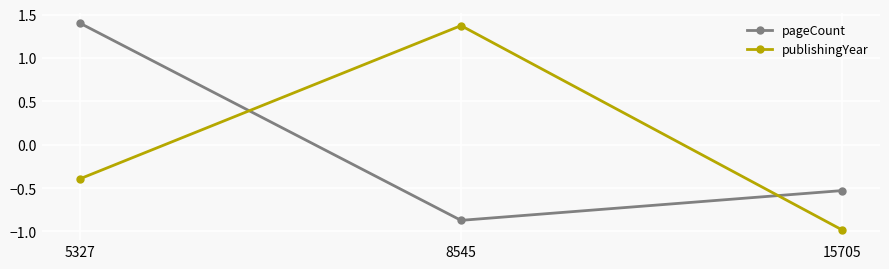

Where does the pageCount series first go above 0?

5327